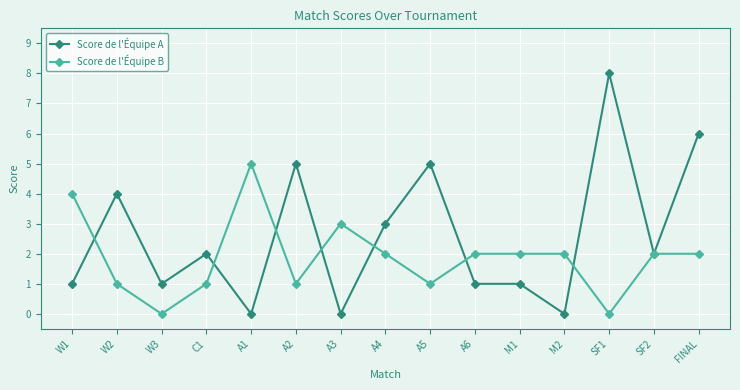

How many series are shown in this chart?

2